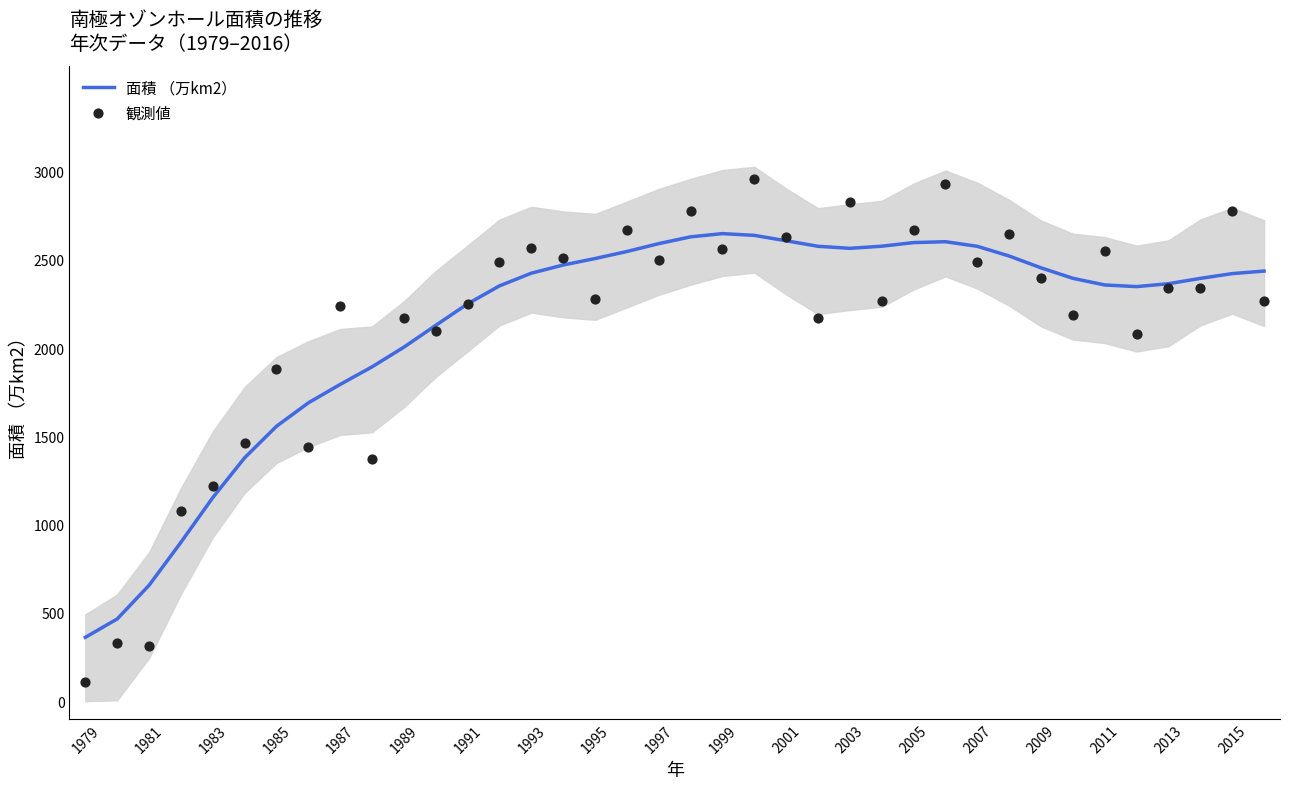

Which series contains the lowest Y value?

観測値